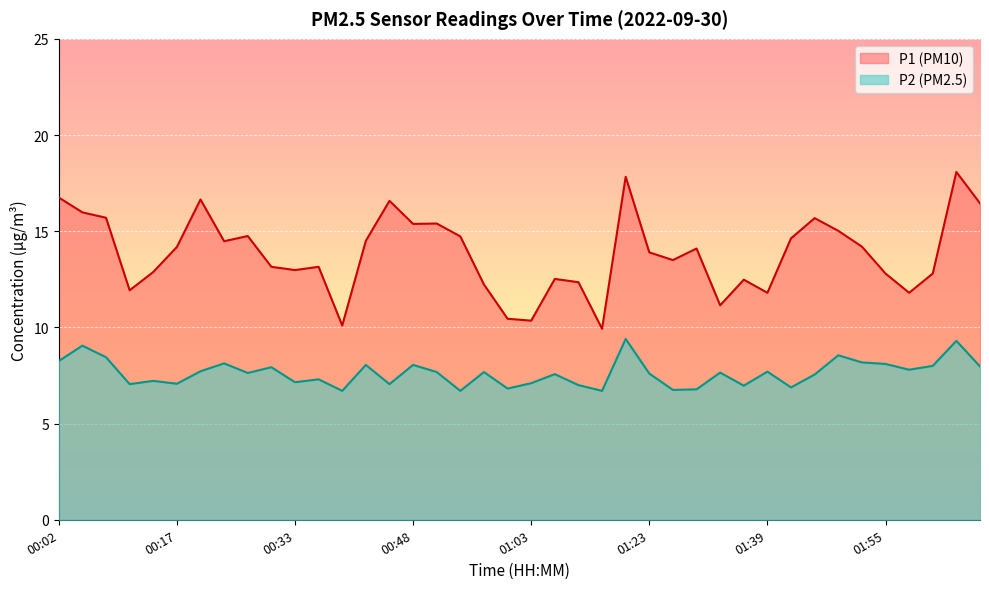

At 00:51, list the series in order from smallest to largest.

P2, P1